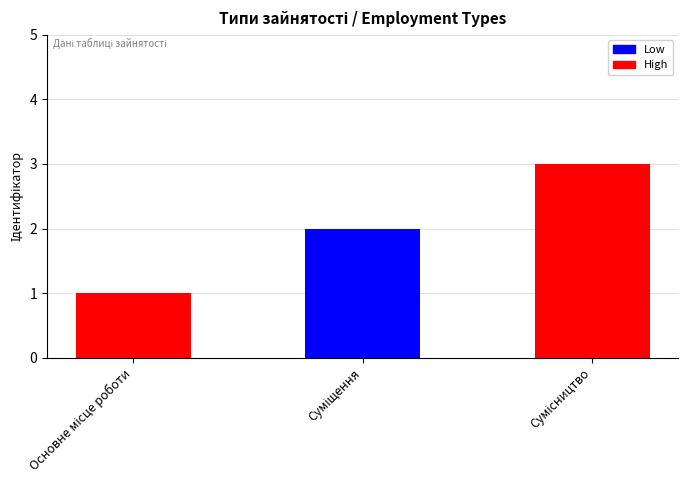

Does the chart contain stacked bars?

No